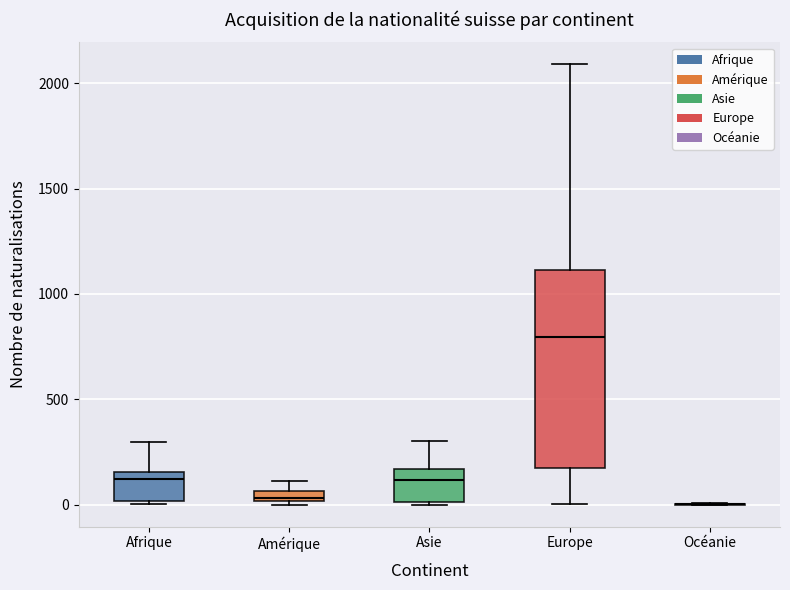

Where is the upper edge of the box for Amérique on the y-axis? The values are not printed on the chart, so give them approximately, as read against the axis.

50